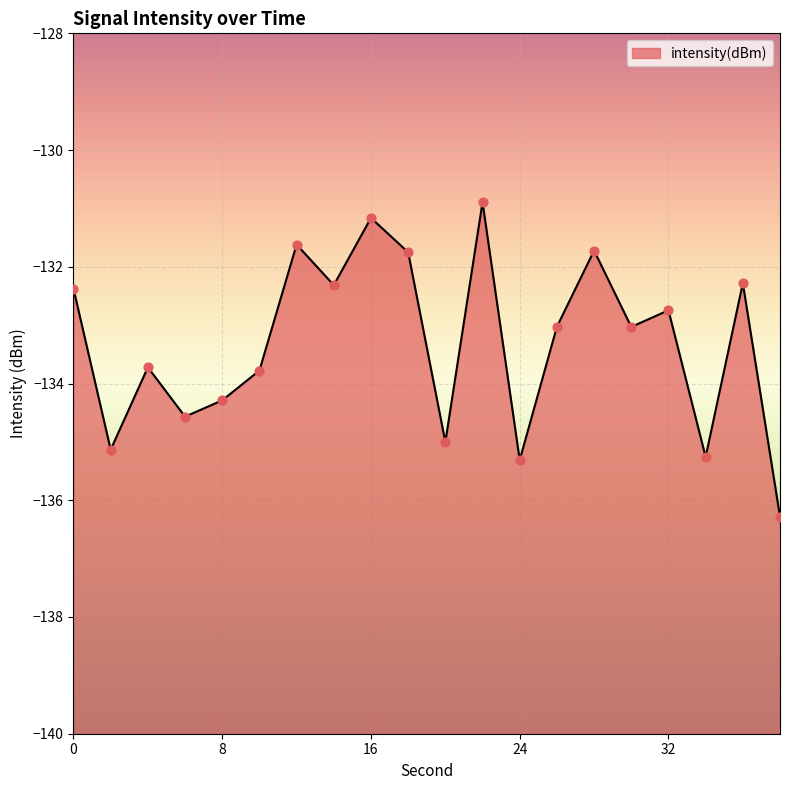

What is the change in value from 16 to 20?

-3.8